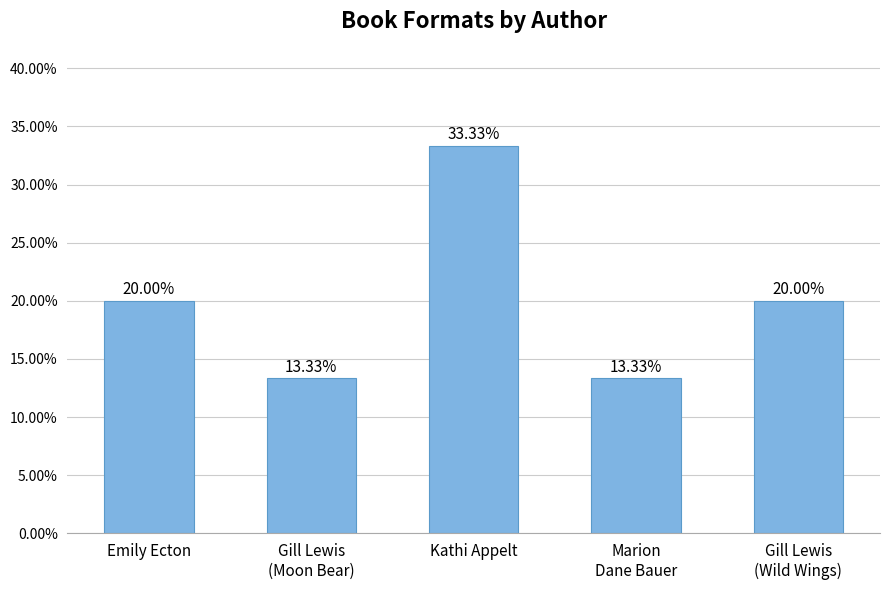

List the labels in order of value, largest first.

Kathi Appelt, Emily Ecton, Gill Lewis
(Wild Wings), Gill Lewis
(Moon Bear), Marion
Dane Bauer